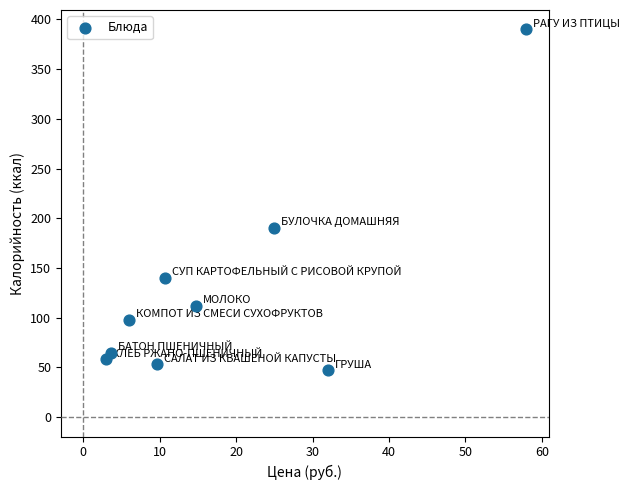

What Y value in the scatter plot is closest to 218?

190